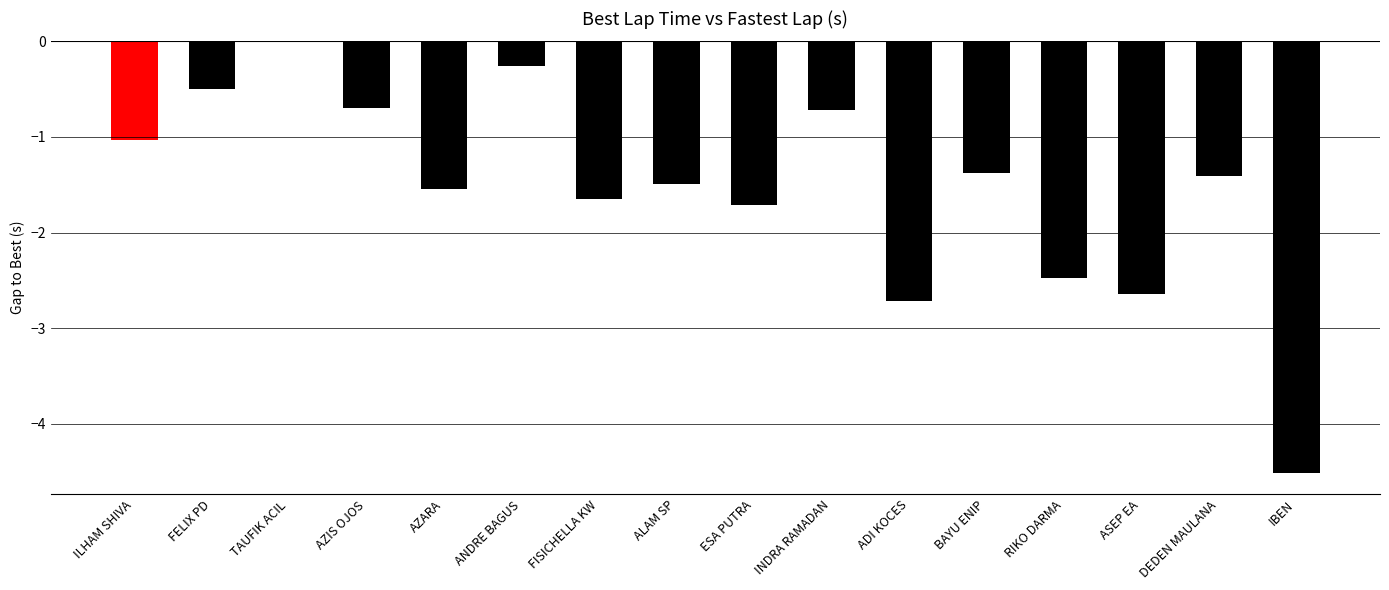

Which category has the highest value across all series?

TAUFIK ACIL